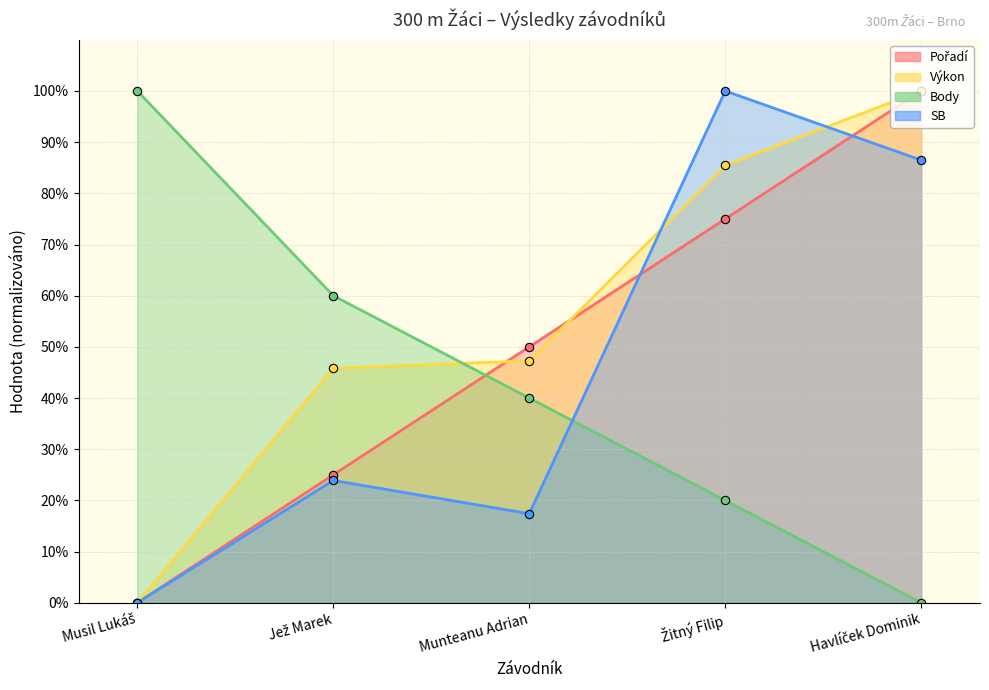

True or false: SB and Body intersect in this chart.

True